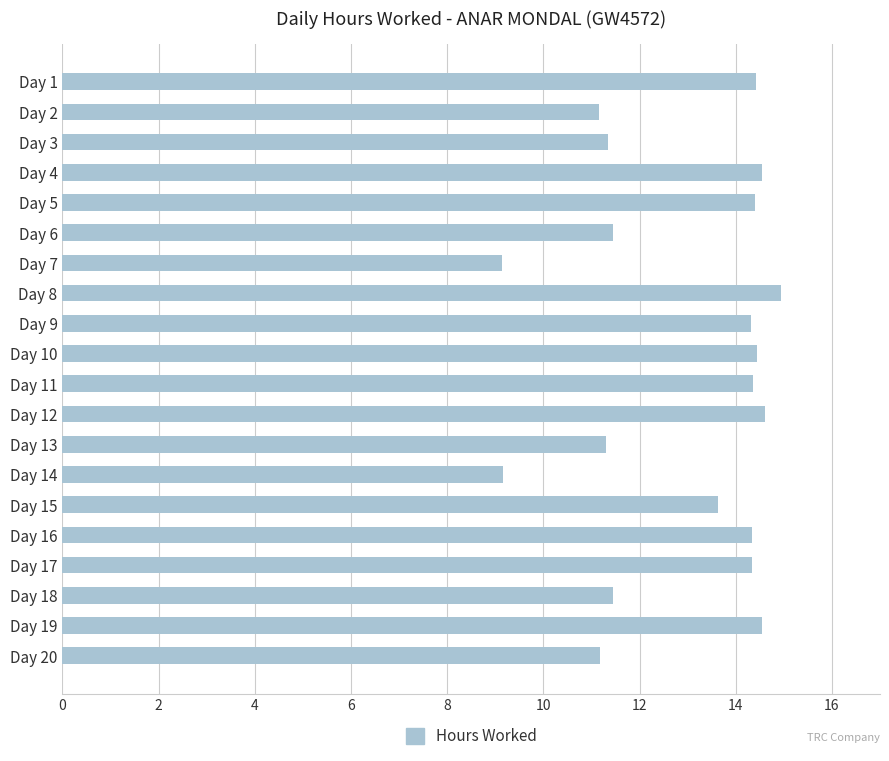

What is the value of the 6th bar from the top?

11.4